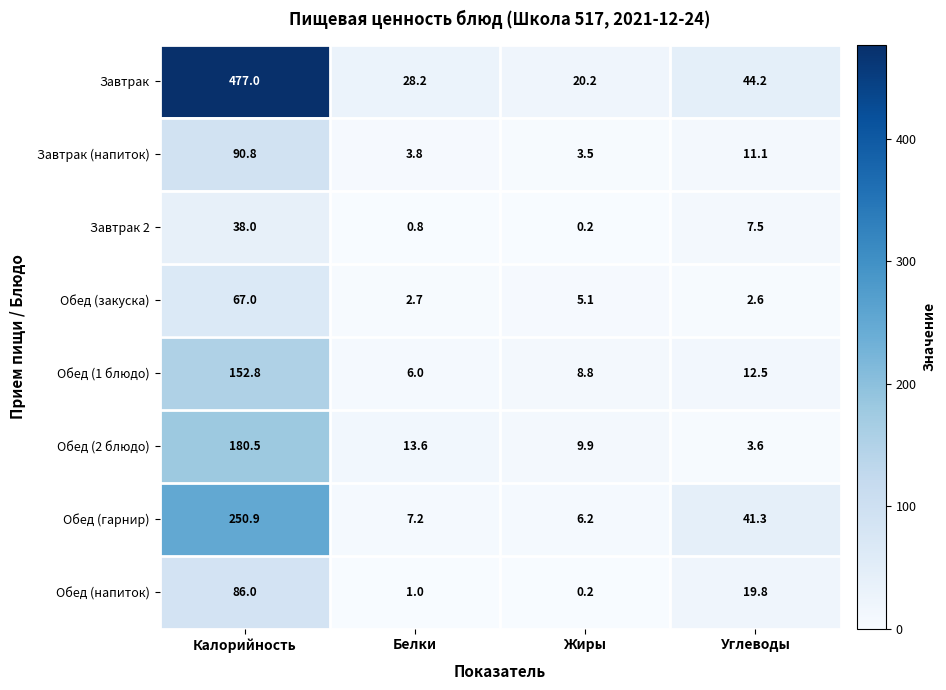

Which category has the lowest value across all series?

Жиры